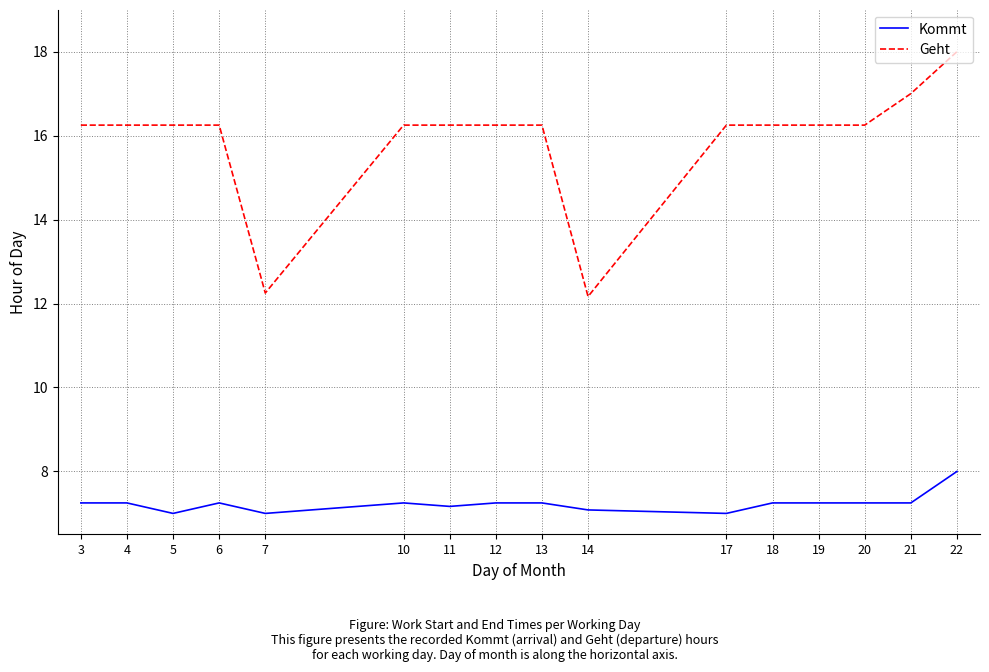

True or false: Kommt and Geht cross at least once.

False